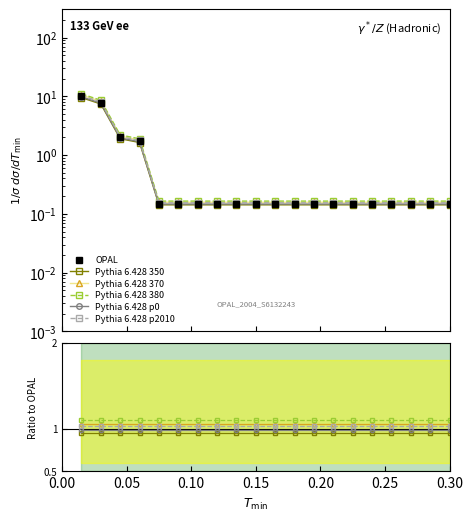

What are all the series names shown in the legend?

OPAL, Pythia 6.428 350, Pythia 6.428 370, Pythia 6.428 380, Pythia 6.428 p0, Pythia 6.428 p2010